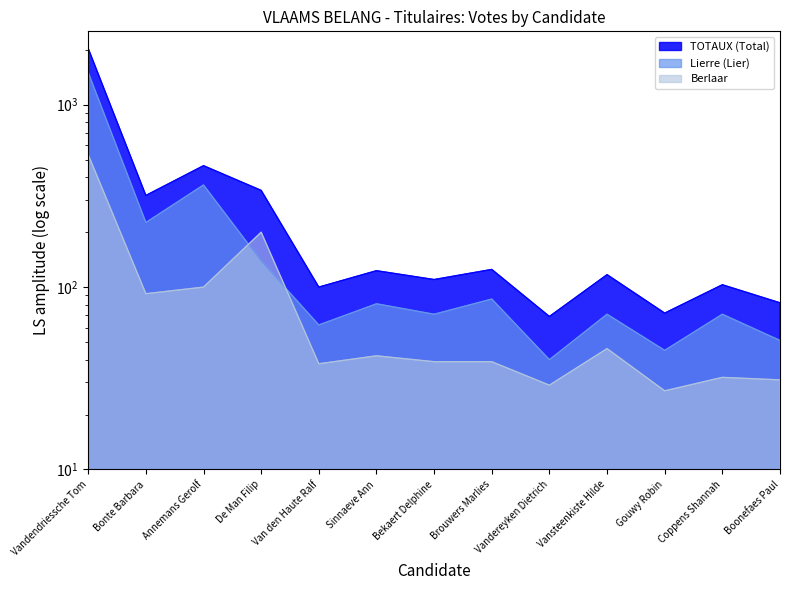

Is the value of TOTAUX (Total) at Bekaert Delphine greater than the value of Berlaar at Gouwy Robin?

Yes